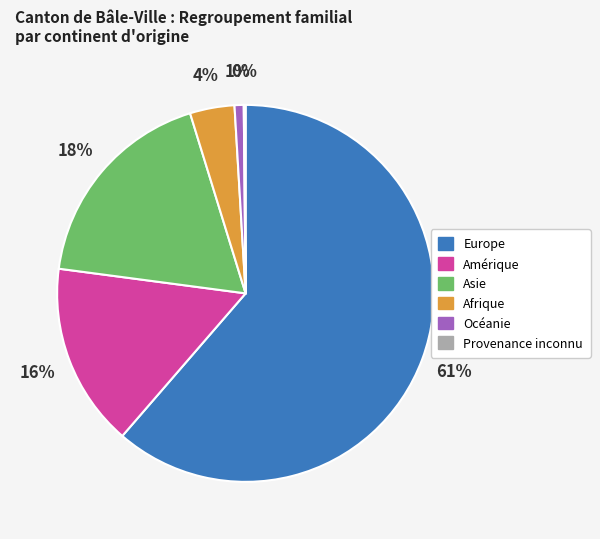

Which has a higher value, Europe or Asie?

Europe